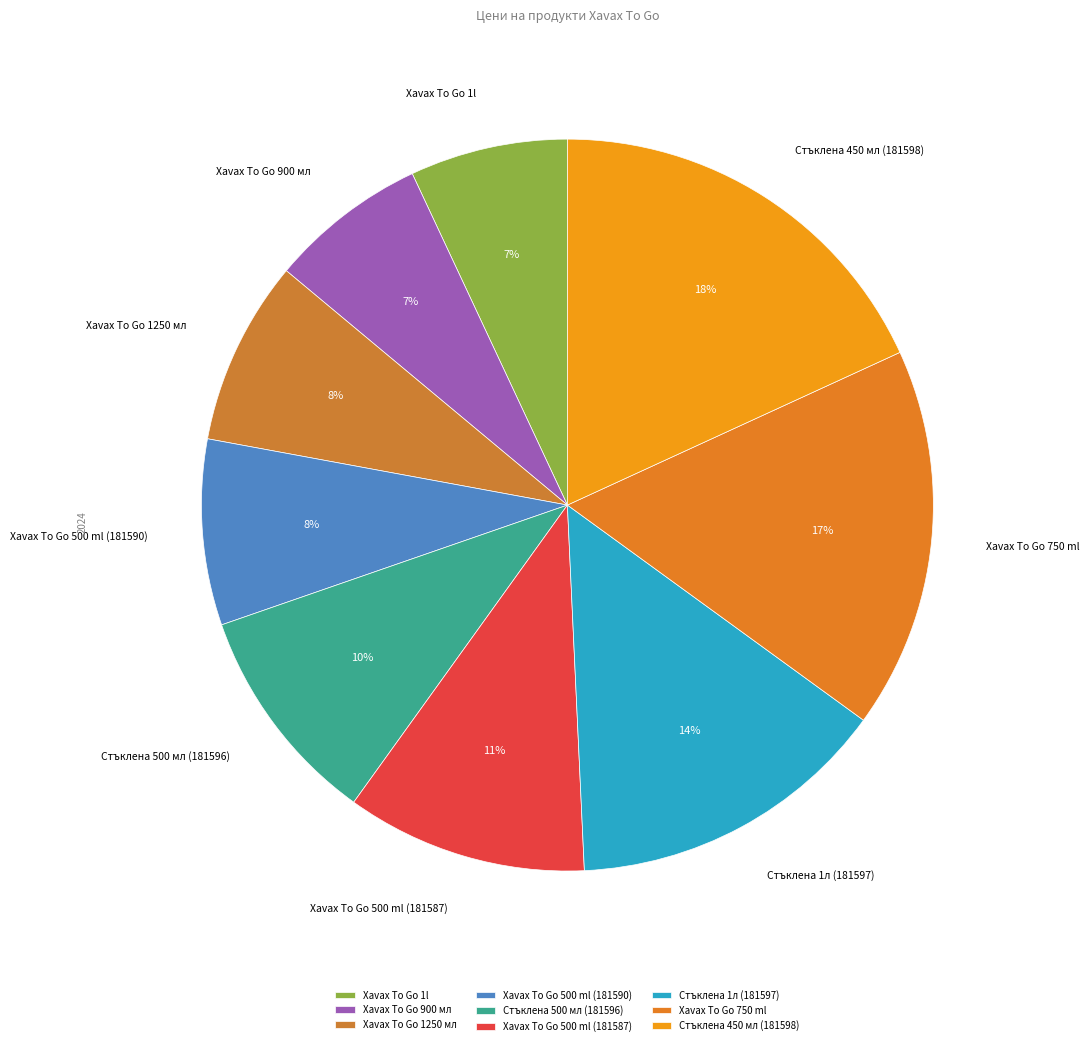

Between Xavax To Go 750 ml and Xavax To Go 1250 мл, which is larger?

Xavax To Go 750 ml